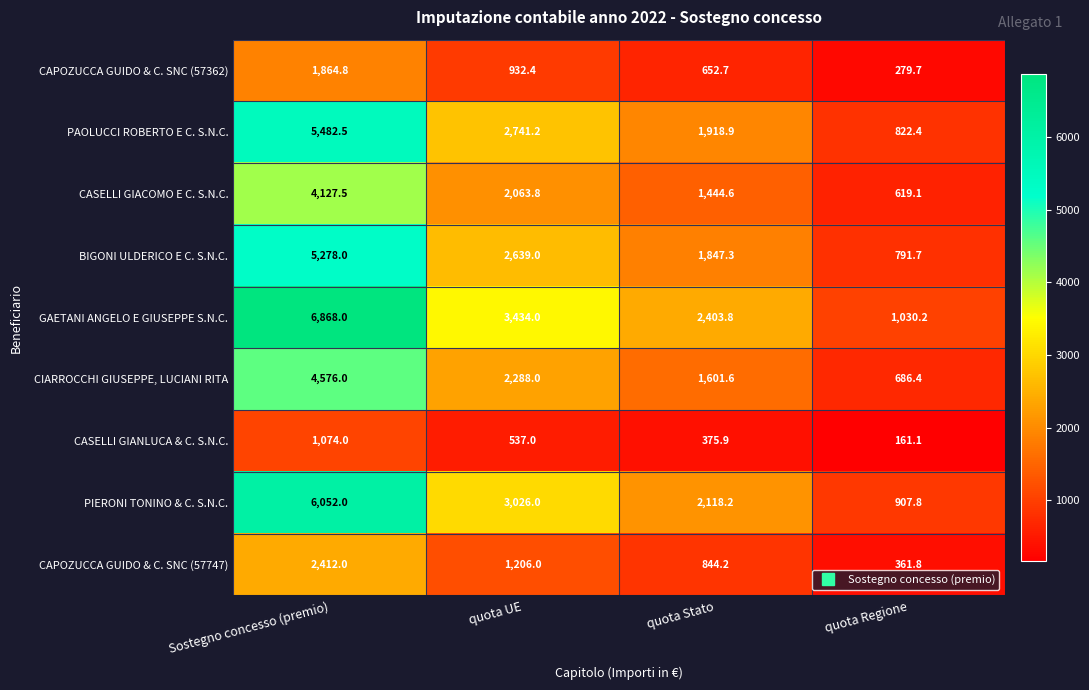

What is the minimum value for CIARROCCHI GIUSEPPE, LUCIANI RITA?

686.4